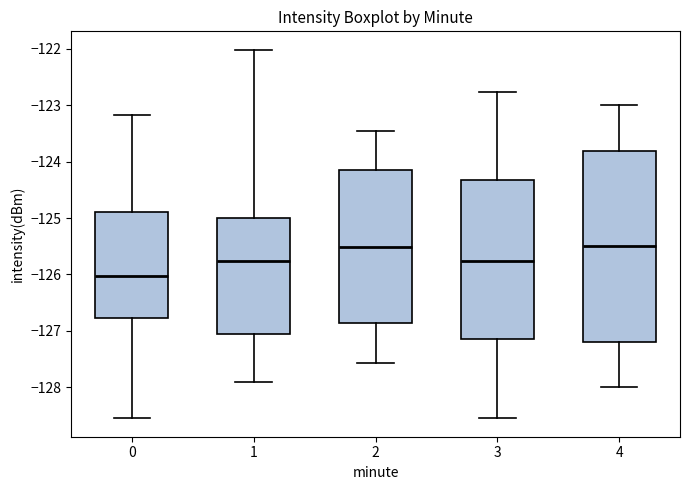

Which box is the tallest, from its lower edge to its upper edge?

4